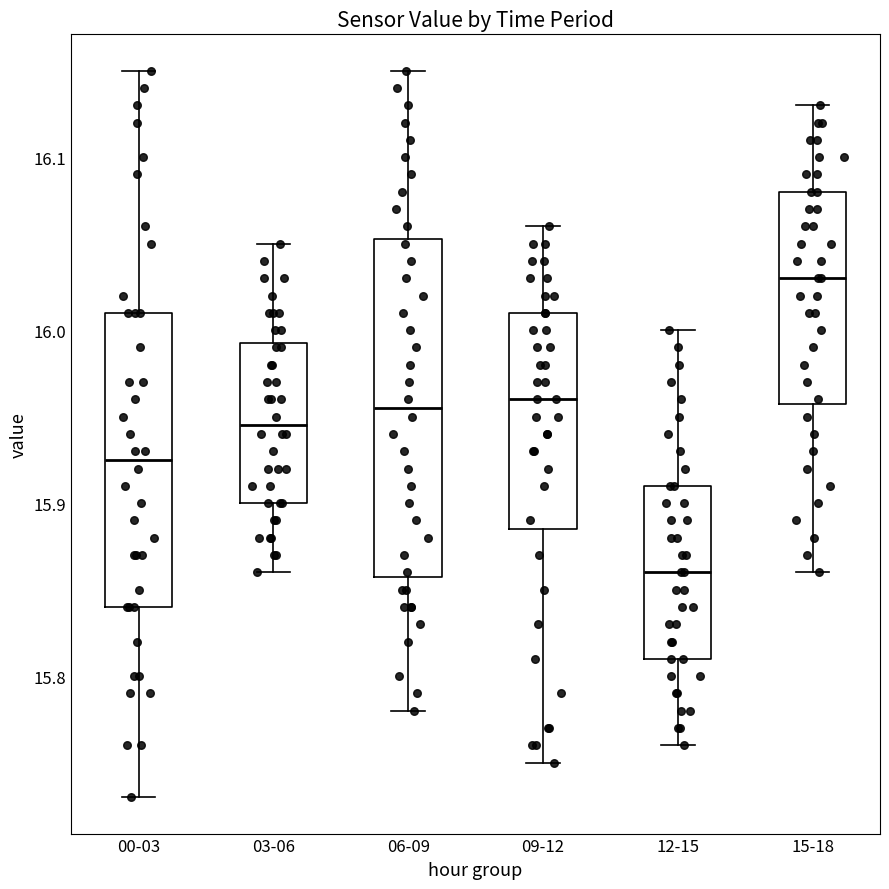

Reading left to right, transcribe this box plot: for each box, give where its median line is, the range the box spans, and where its two whiskers end, as read against the y-axis. The values are not printed on the chart, so give them approximately, as read against the axis.

00-03: median 15.93, box 15.84 to 16.01, whiskers 15.73 to 16.15
03-06: median 15.95, box 15.90 to 15.99, whiskers 15.86 to 16.05
06-09: median 15.96, box 15.86 to 16.05, whiskers 15.78 to 16.15
09-12: median 15.96, box 15.89 to 16.01, whiskers 15.75 to 16.06
12-15: median 15.86, box 15.81 to 15.91, whiskers 15.76 to 16.00
15-18: median 16.03, box 15.96 to 16.08, whiskers 15.86 to 16.13